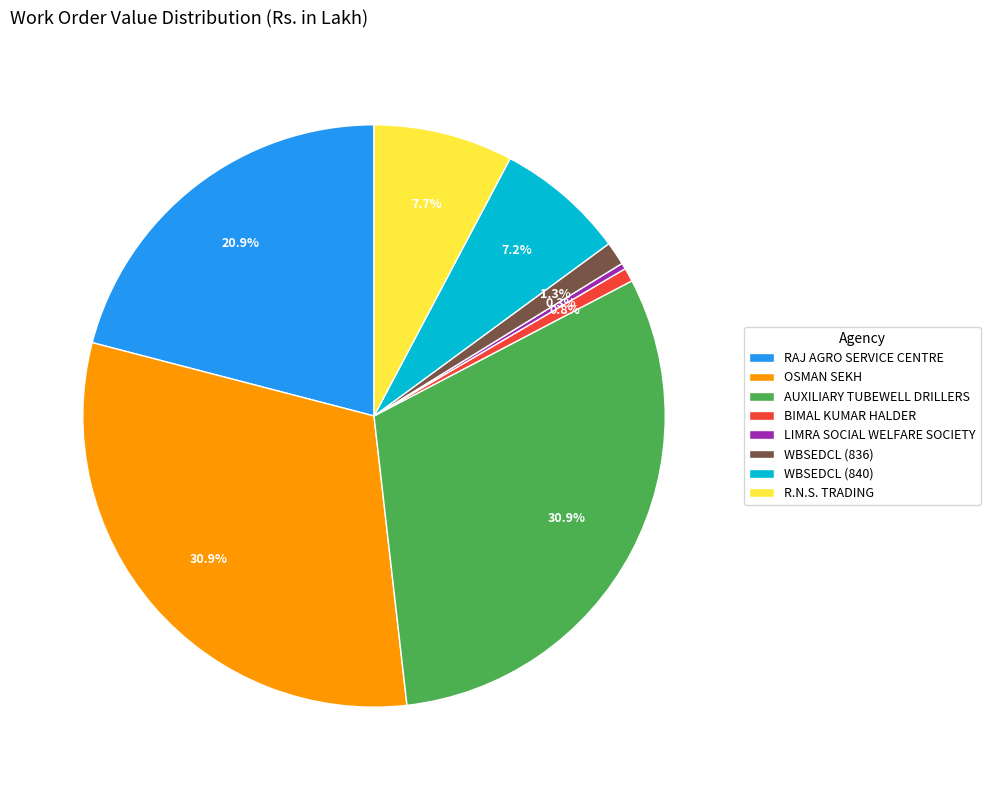

Is it true that R.N.S. TRADING is 8% of the pie?

True